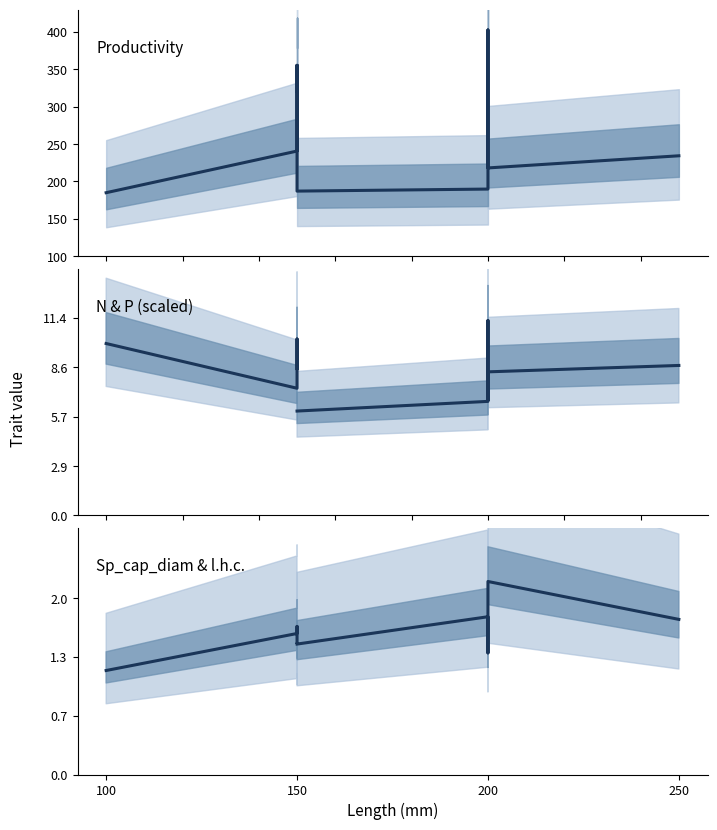

True or false: Sp_cap_diam has a value of 39.9 at 150.

False